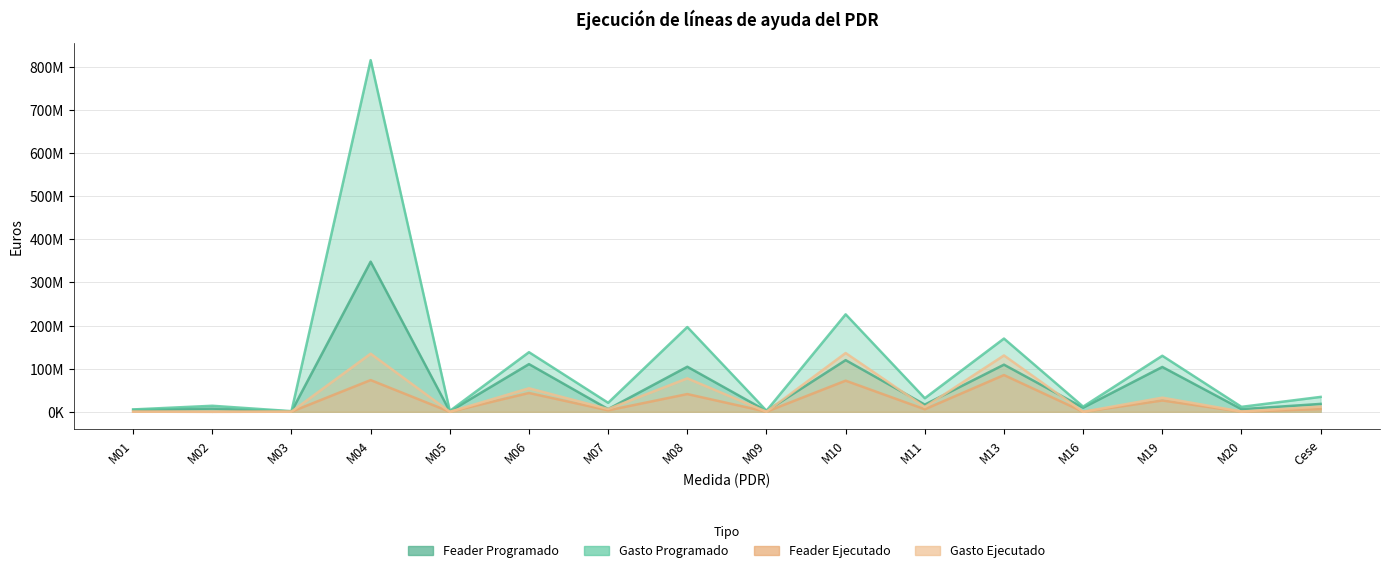

True or false: Feader Ejecutado and Gasto Ejecutado cross at least once.

False